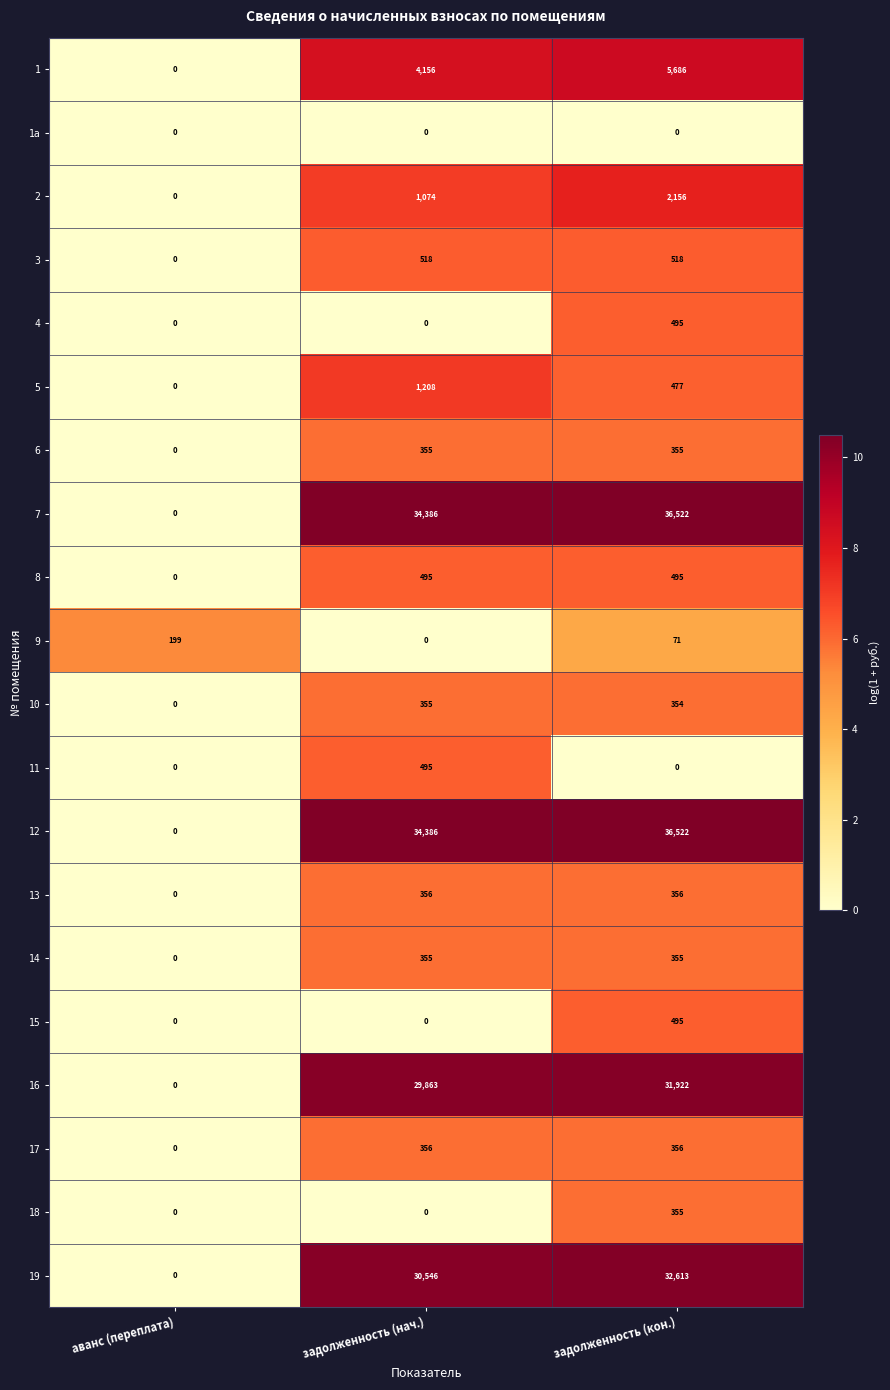

What is the difference between the second highest and minimum values in the 3 series?

518